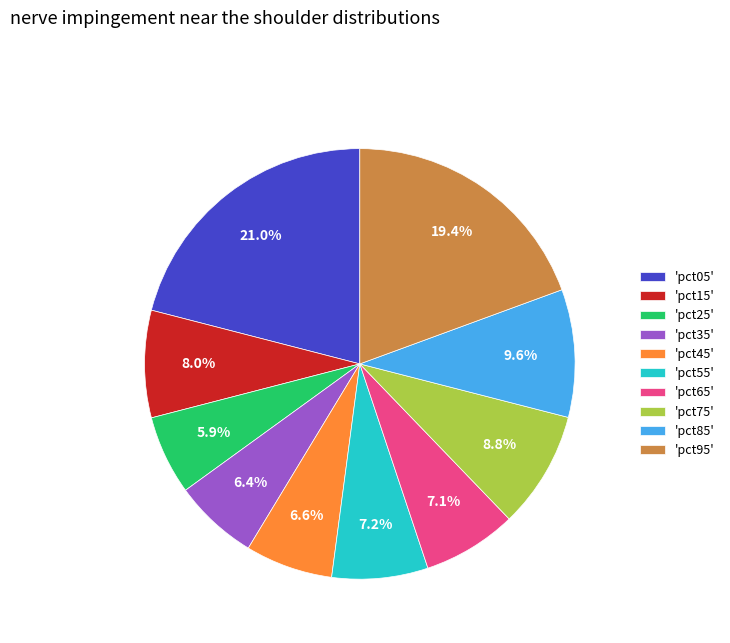

Between 'pct55' and 'pct15', which is larger?

'pct15'